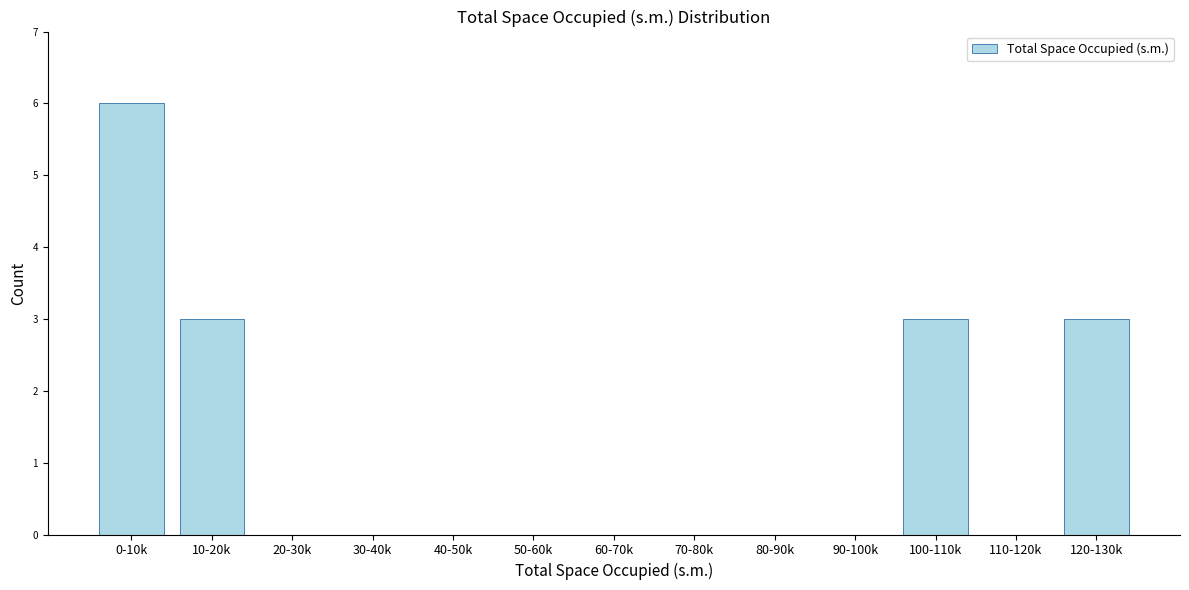

Reading left to right, extract all data points from this chart.

0-10k=6	10-20k=3	20-30k=0	30-40k=0	40-50k=0	50-60k=0	60-70k=0	70-80k=0	80-90k=0	90-100k=0	100-110k=3	110-120k=0	120-130k=3